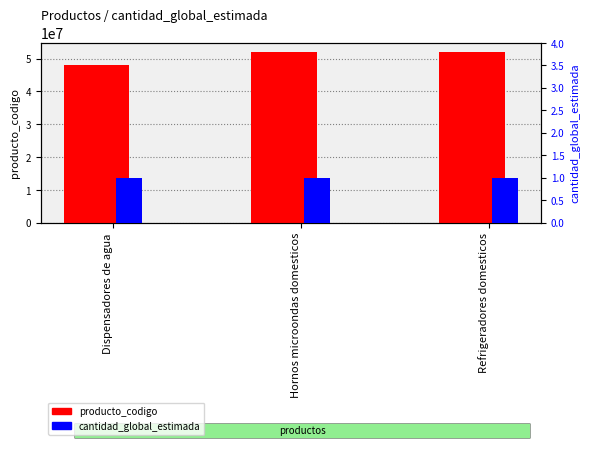

What is the total value across all series at Hornos microondas domesticos?

52141503